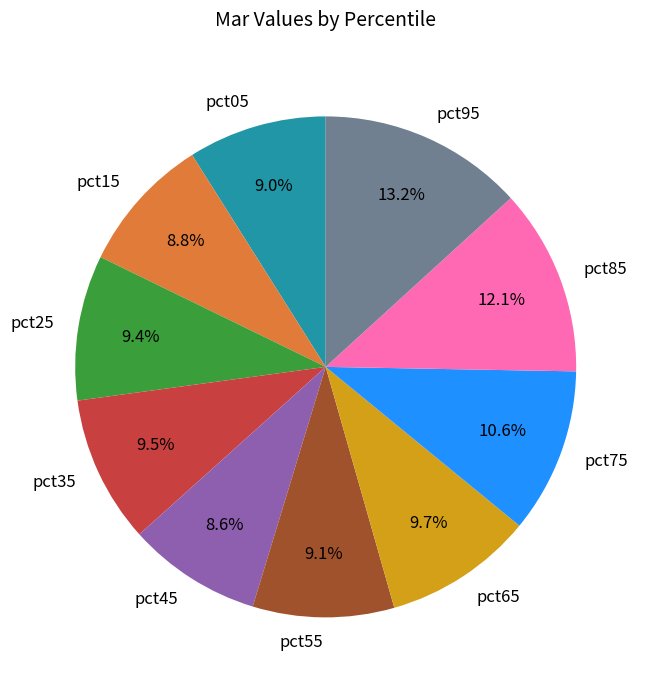

What is the ratio of the value at pct15 to the value at pct25?

0.9